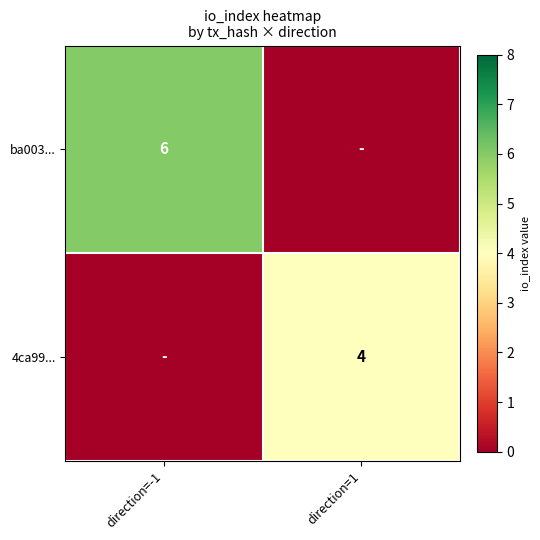

The value of ba003... at direction=-1 is 6. True or false?

True